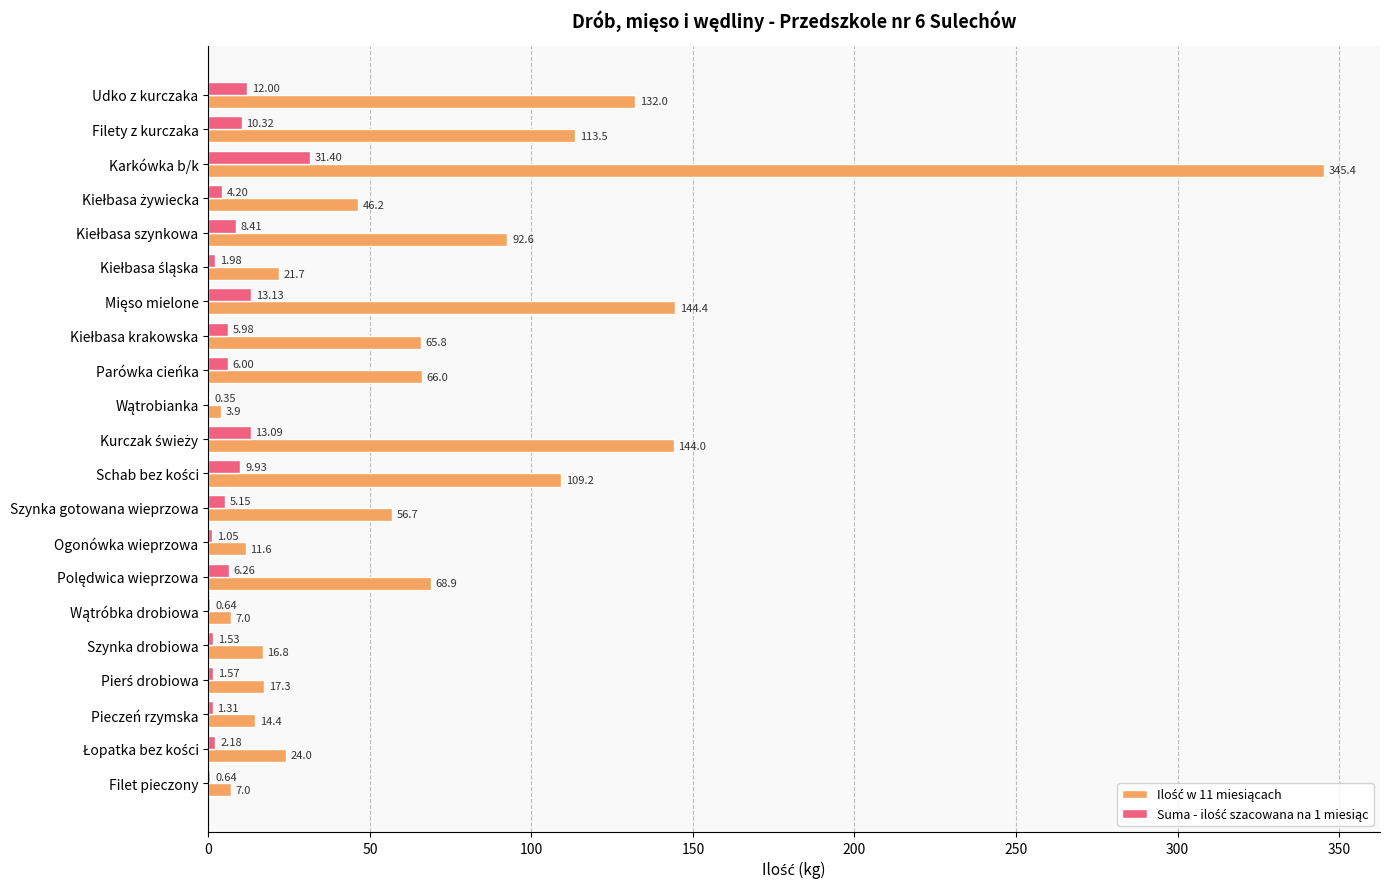

At which category is the sum across all series the highest?

Karkówka b/k